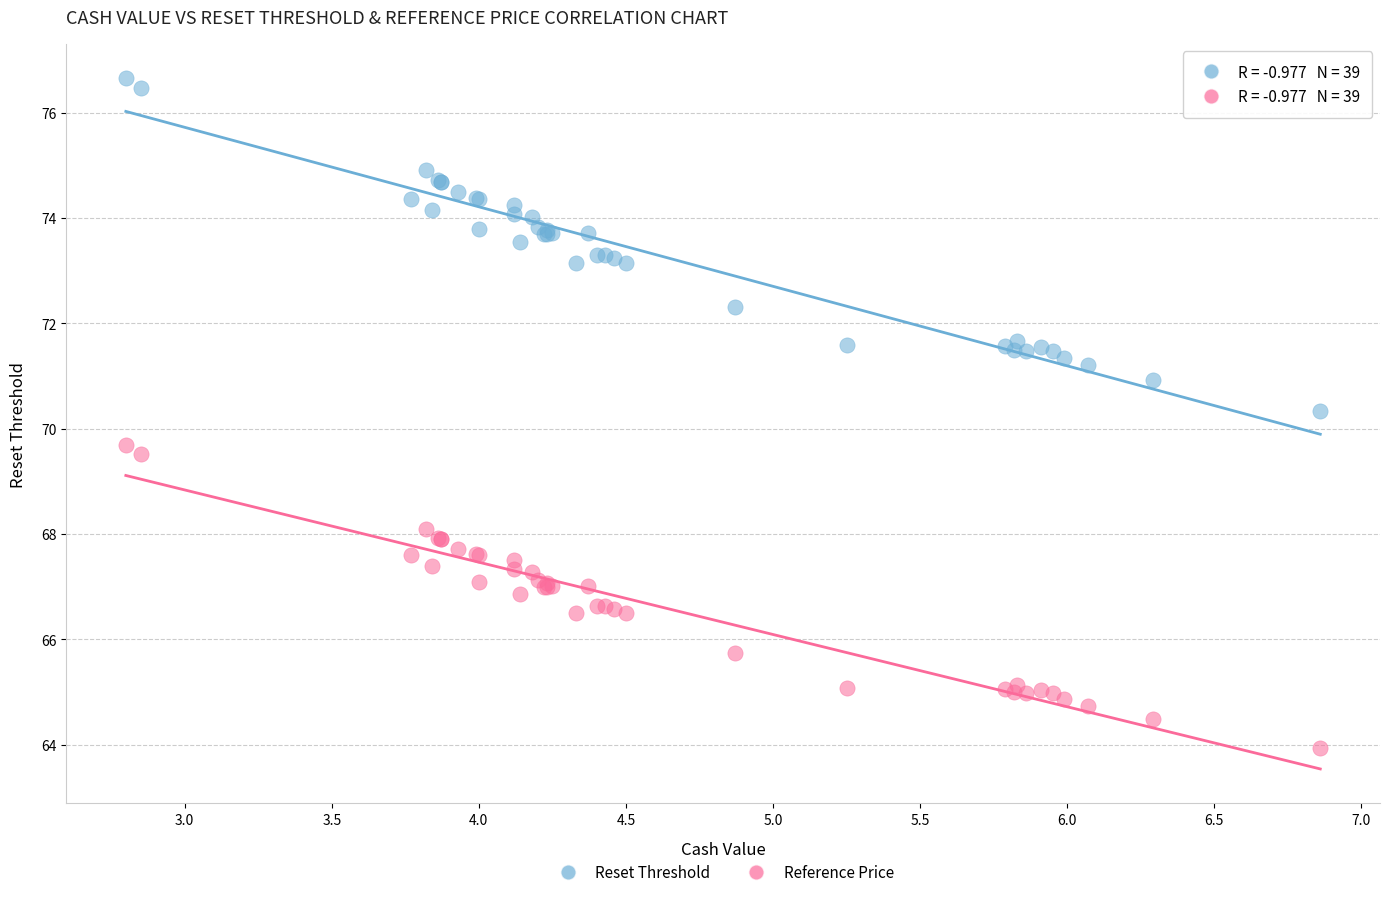

Which series contains the lowest Y value?

Reference Price